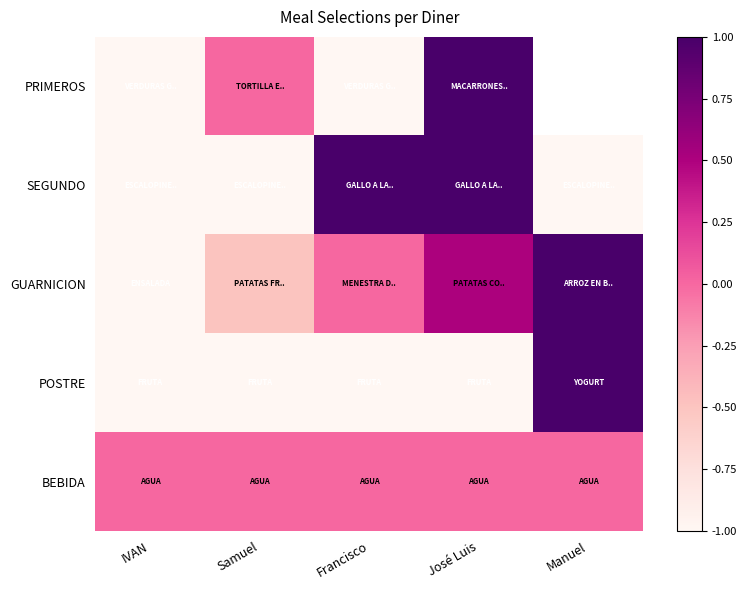

How many values in SEGUNDO are above zero?

2